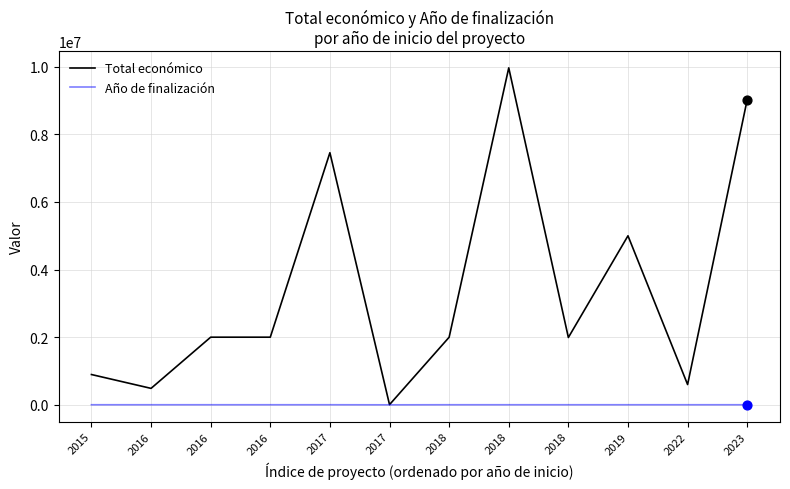

What are all the series names shown in the legend?

Total económico, Año de finalización